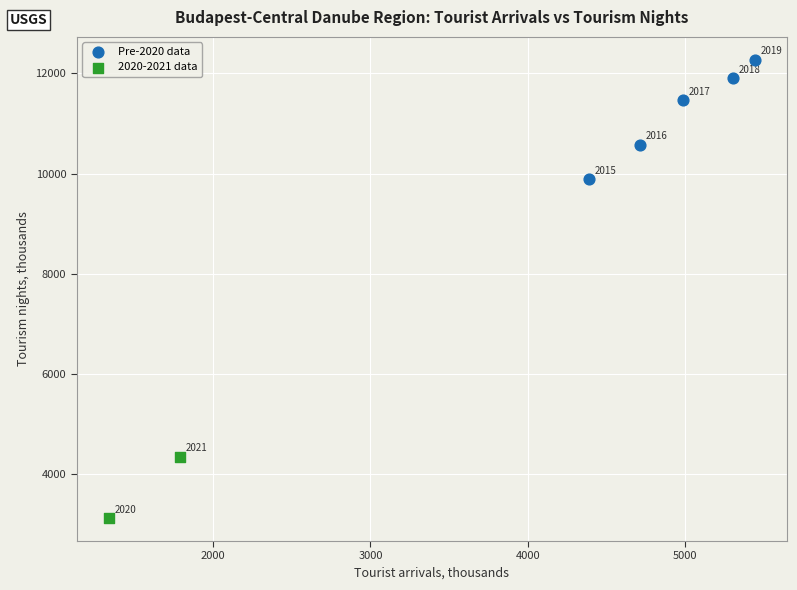

What are all the series names shown in the legend?

Pre-2020 data, 2020-2021 data